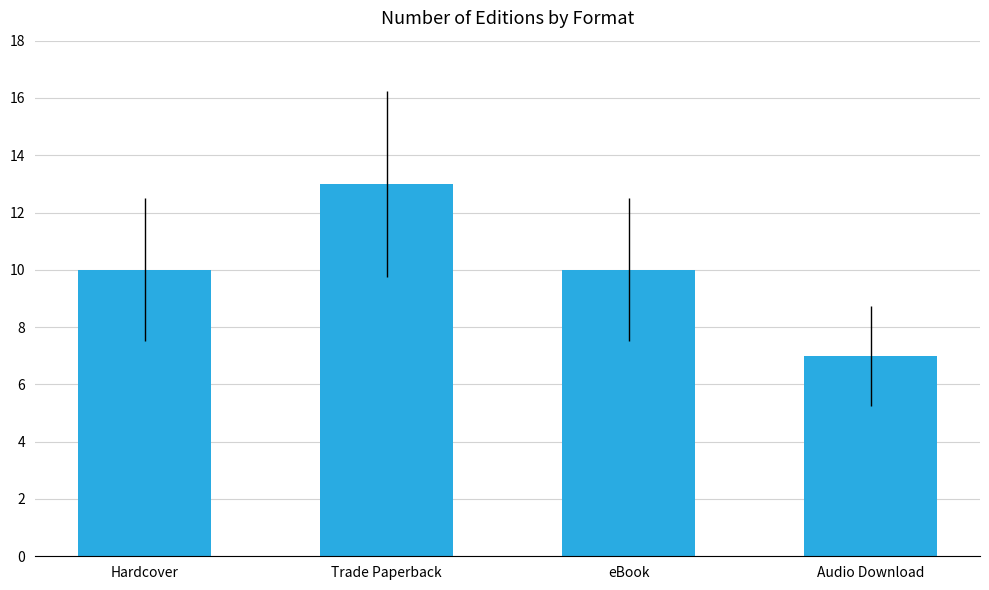

The value at eBook is 17. True or false?

False